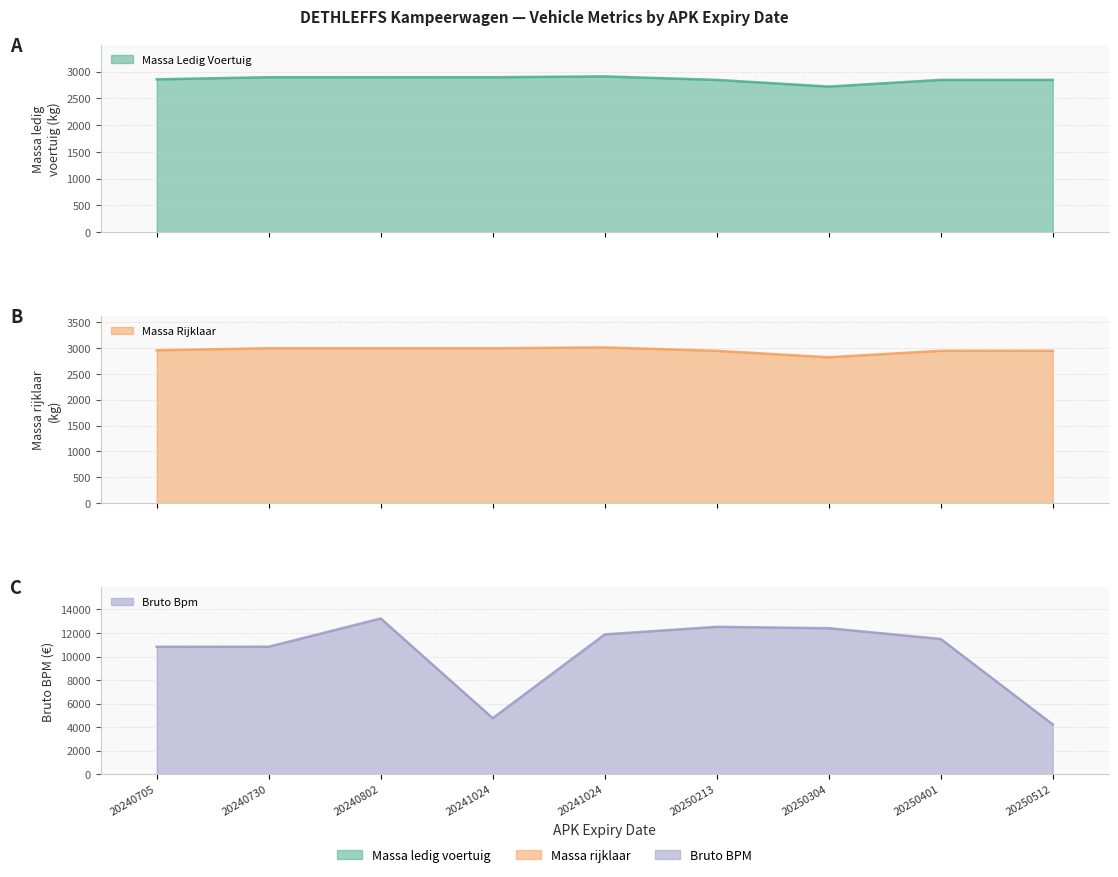

What is the difference between the second highest and minimum values in the bruto_bpm series?

8291